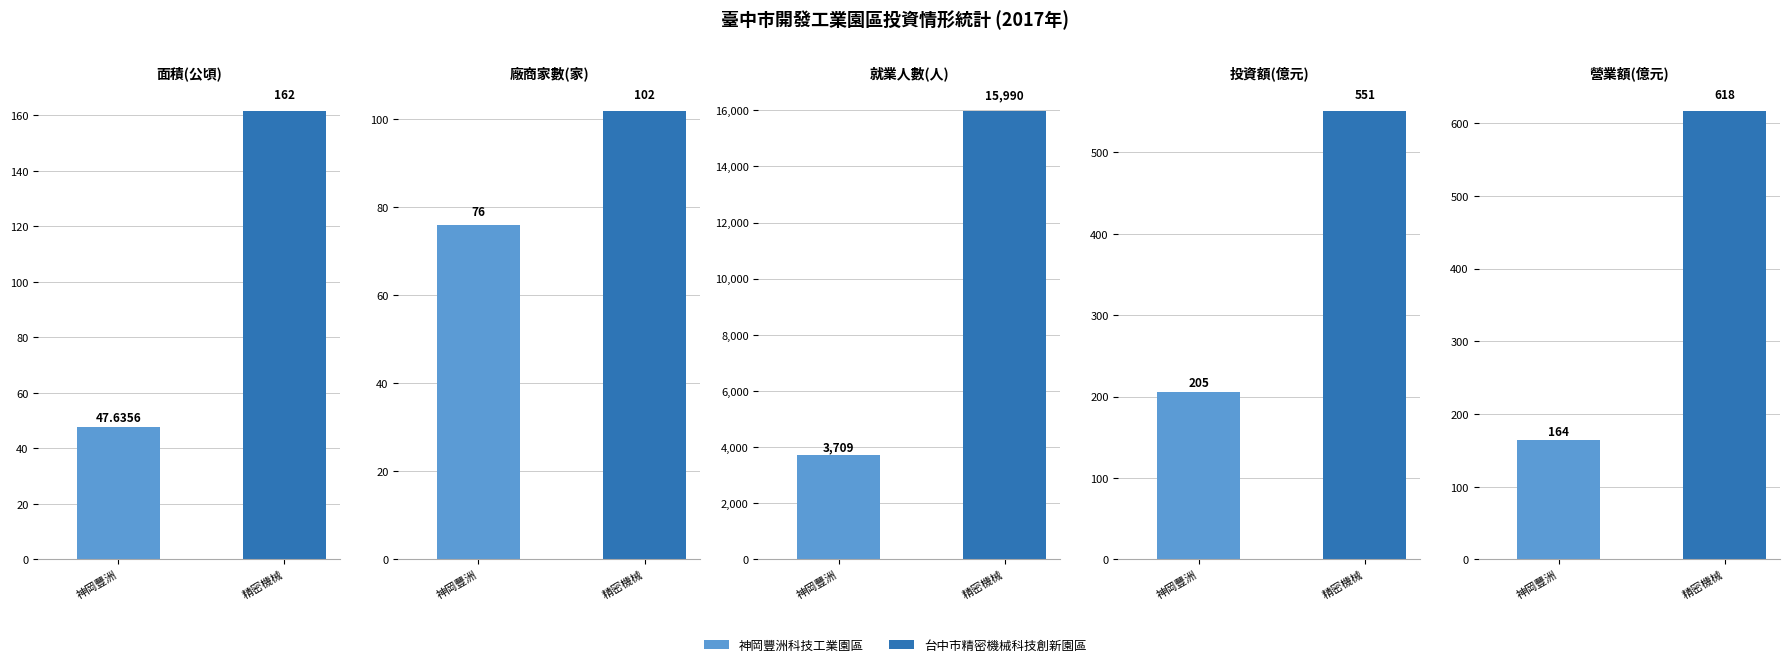

How many groups of bars are there?

5